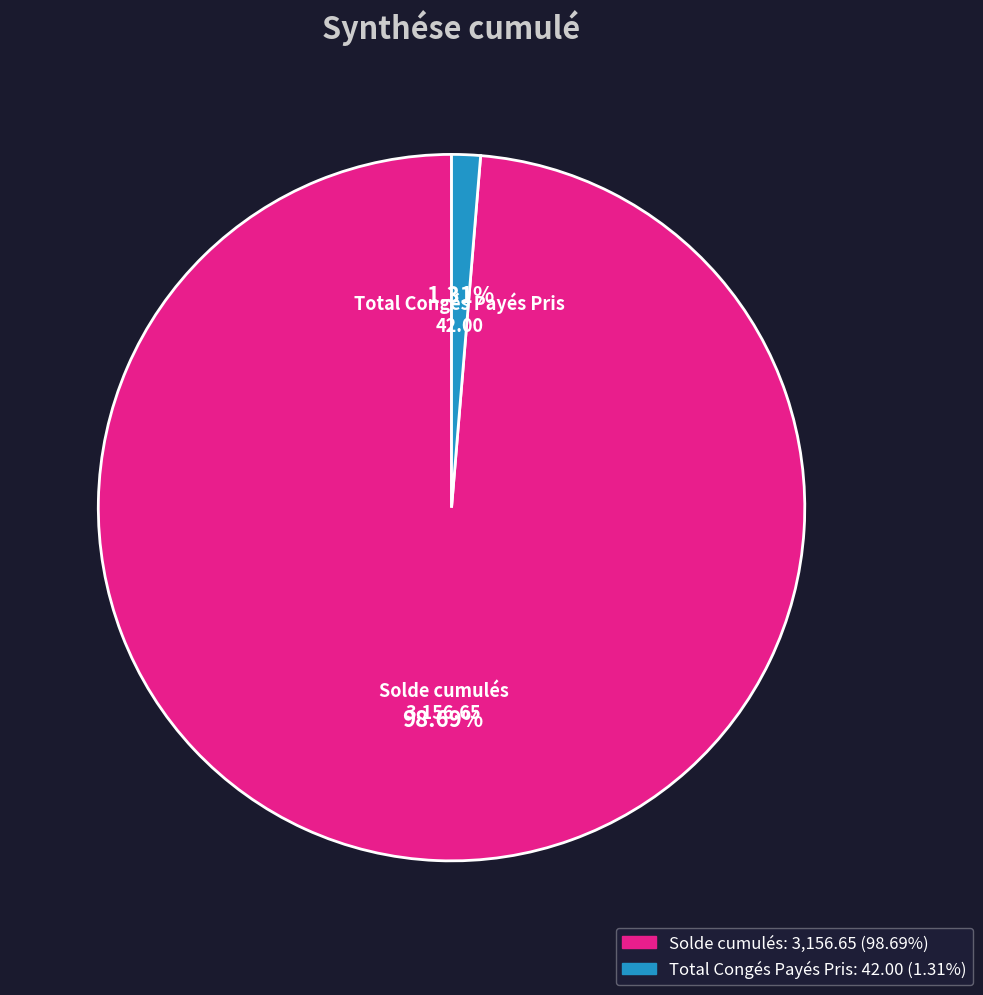

Between Solde cumulés and Total Congés Payés Pris, which is larger?

Solde cumulés